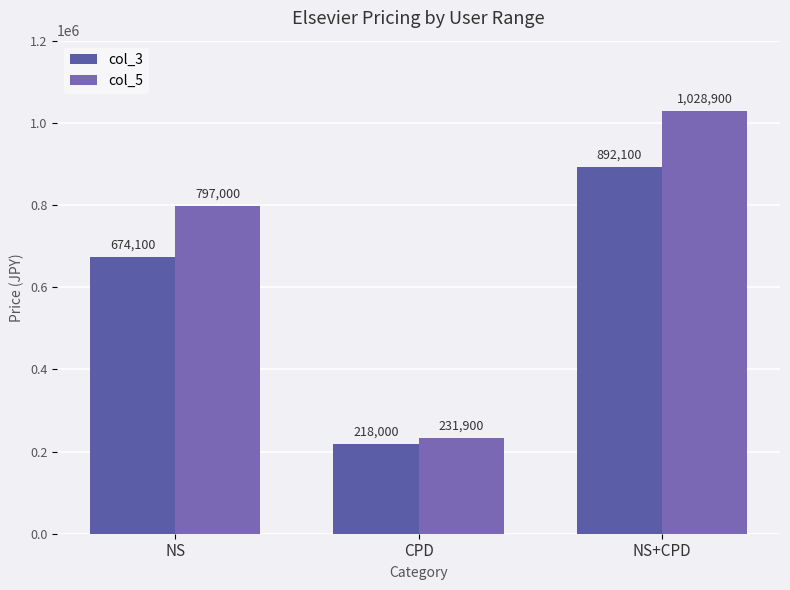

At which label is col_5 closest to 630400?

NS